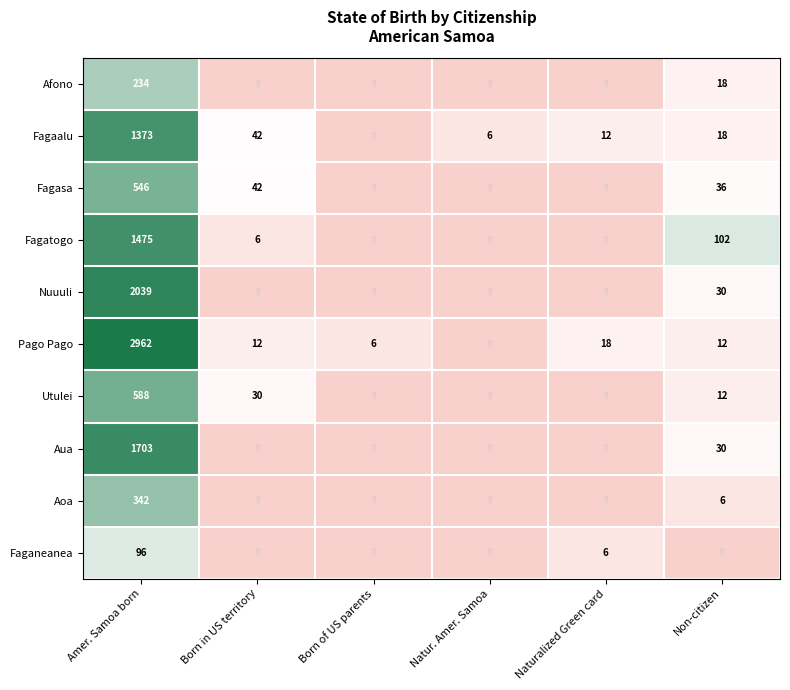

Which series has the largest range (max minus min)?

Pago Pago